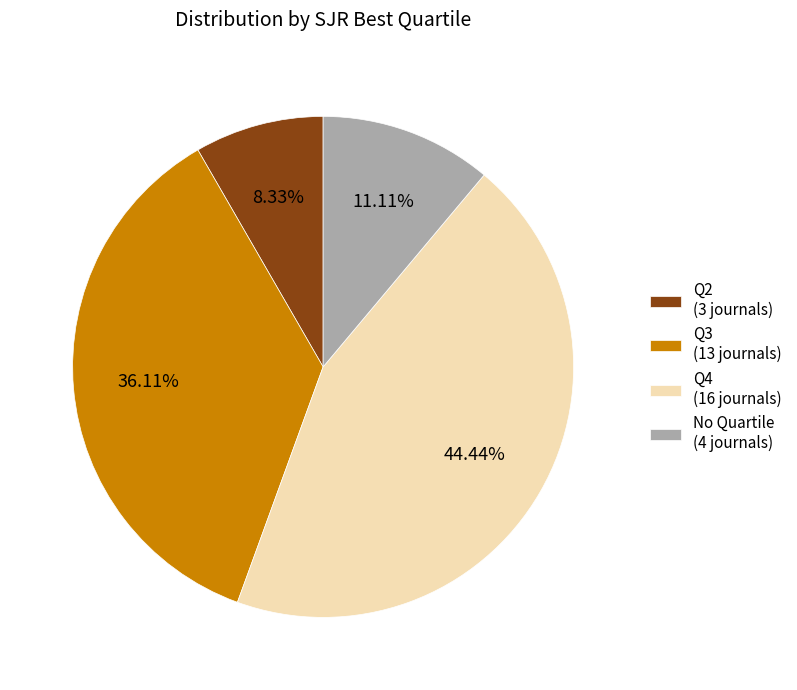

Which has a higher value, Q3 (13 journals) or Q2 (3 journals)?

Q3 (13 journals)